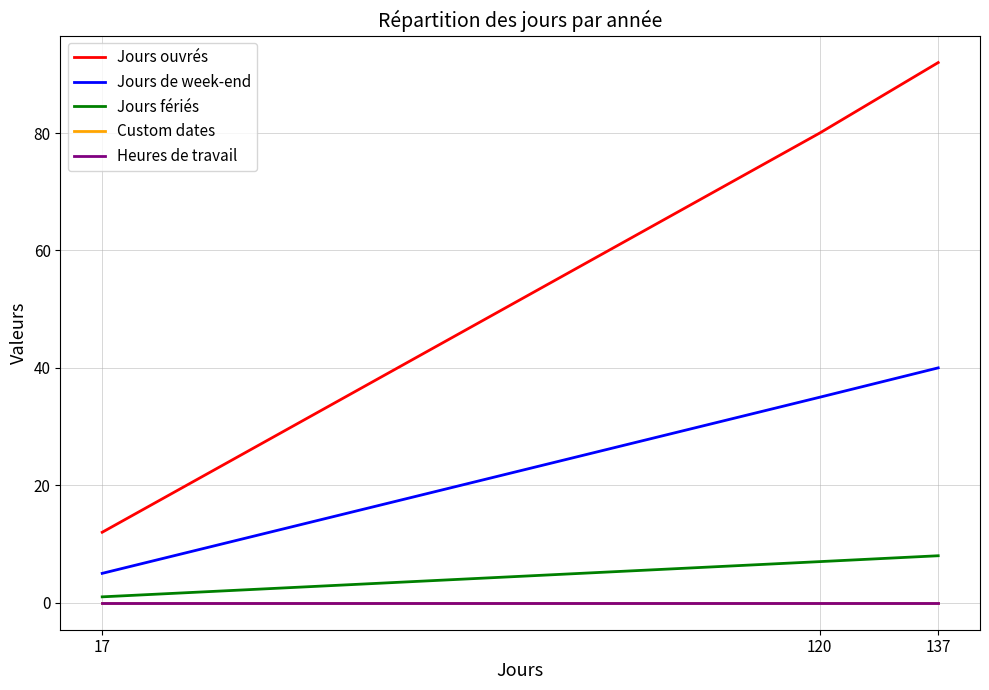

Reading left to right, what are all the values shown in this chart?

Jours ouvrés: 17=12	120=80	137=92
Jours de week-end: 17=5	120=35	137=40
Jours fériés: 17=1	120=7	137=8
Custom dates: 17=0	120=0	137=0
Heures de travail: 17=0	120=0	137=0